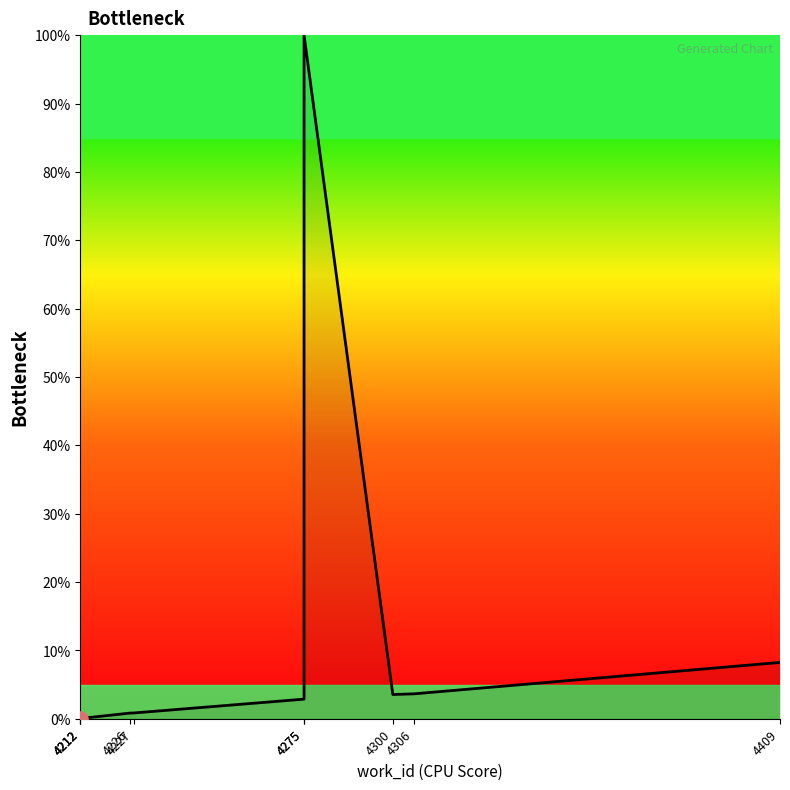

Between 4409 and 4212, which is larger?

4409